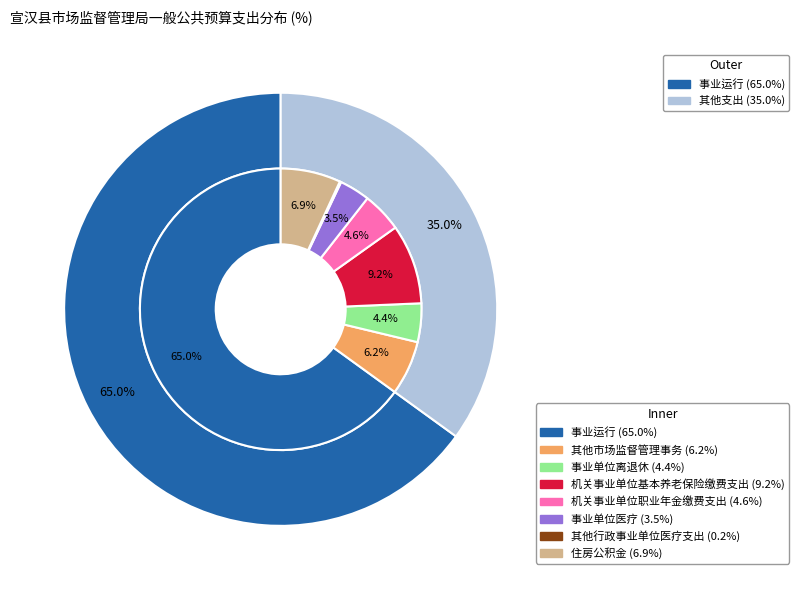

To the nearest percent, what is the average slice percentage?

12%